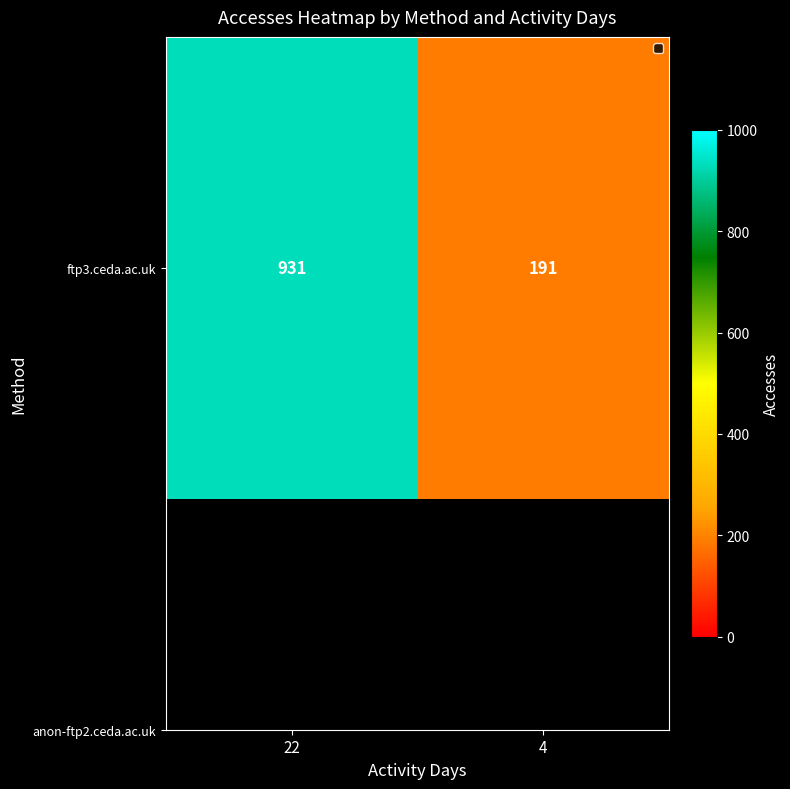

Rank the categories by value from highest to lowest.

22, 4